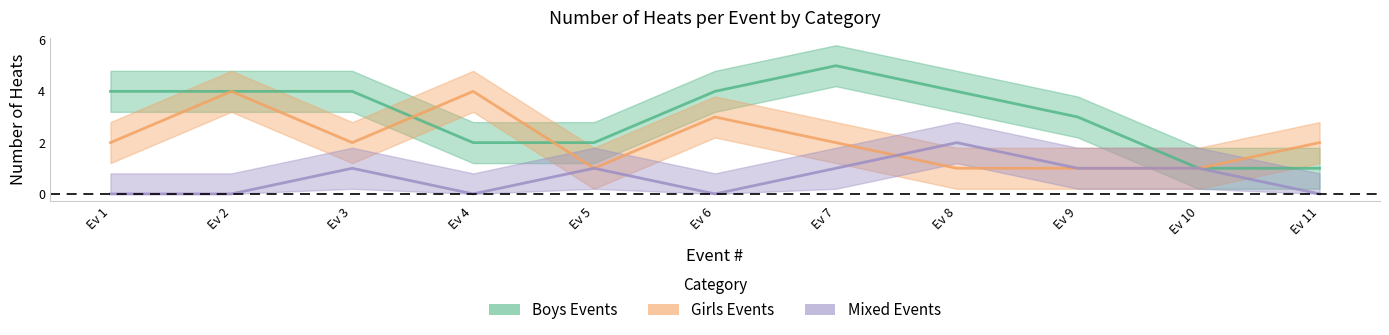

How many distinct data groups are displayed?

3